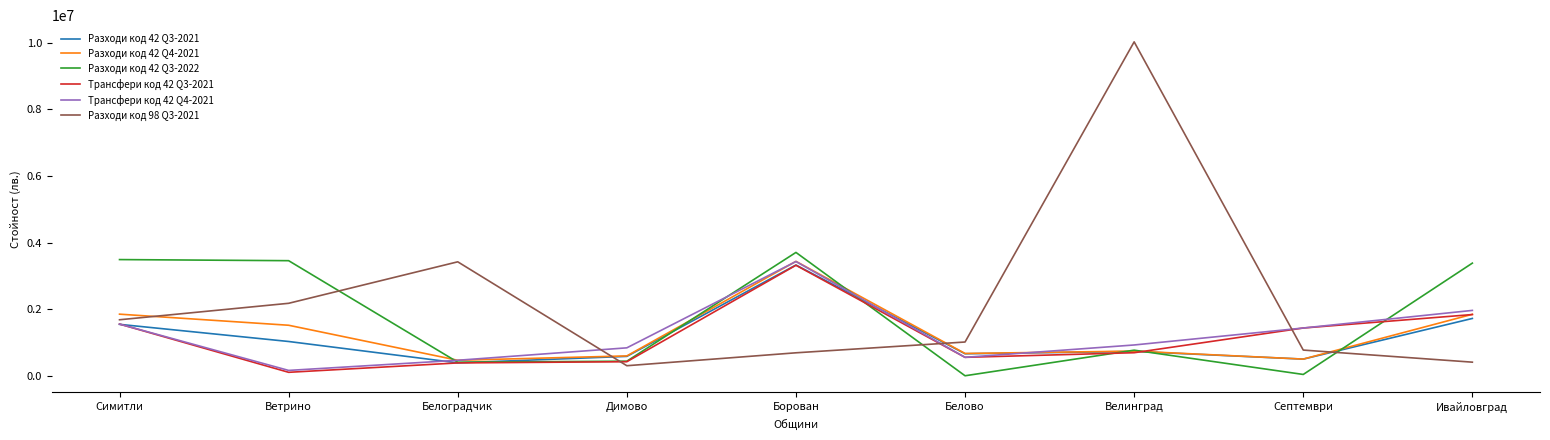

What is the difference between the maximum and minimum values in the Трансфери код 42 Q3-2021 series?

3212569